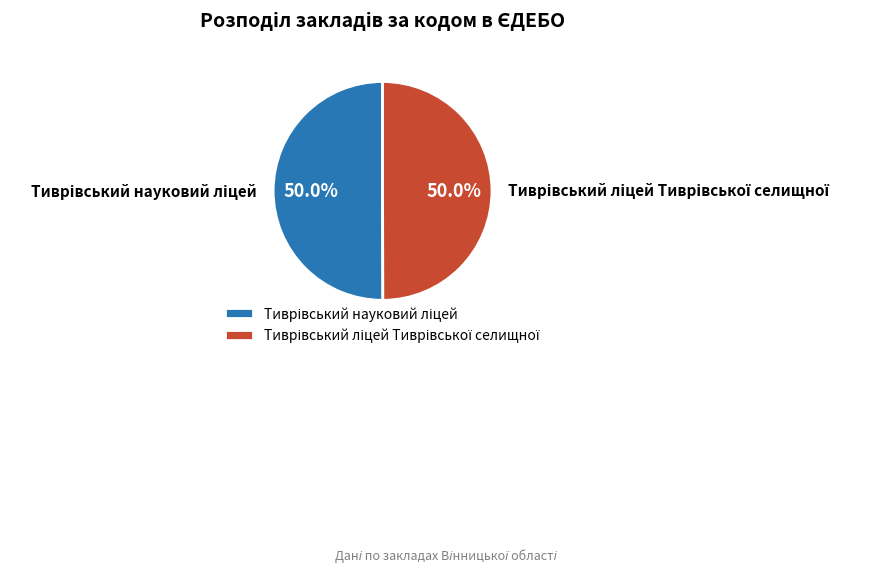

How many segments does this pie chart have?

2